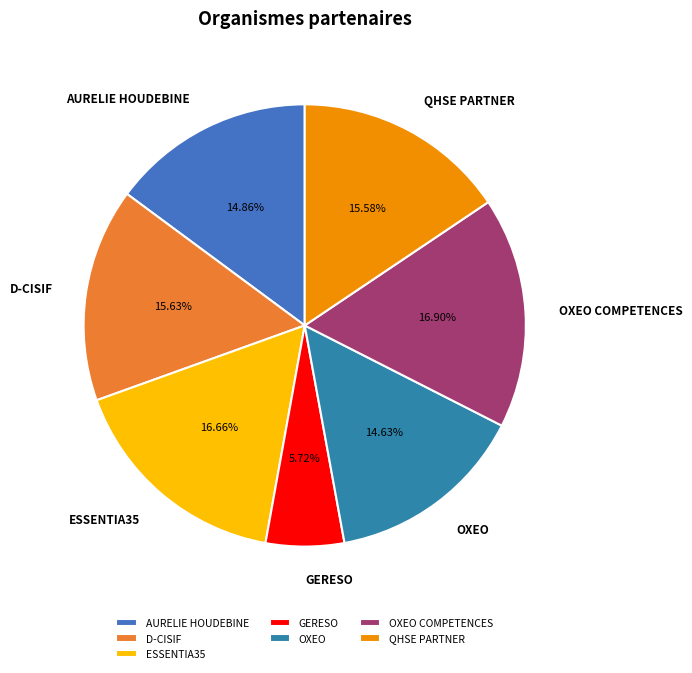

What percentage is the AURELIE HOUDEBINE slice, to the nearest percent?

15%